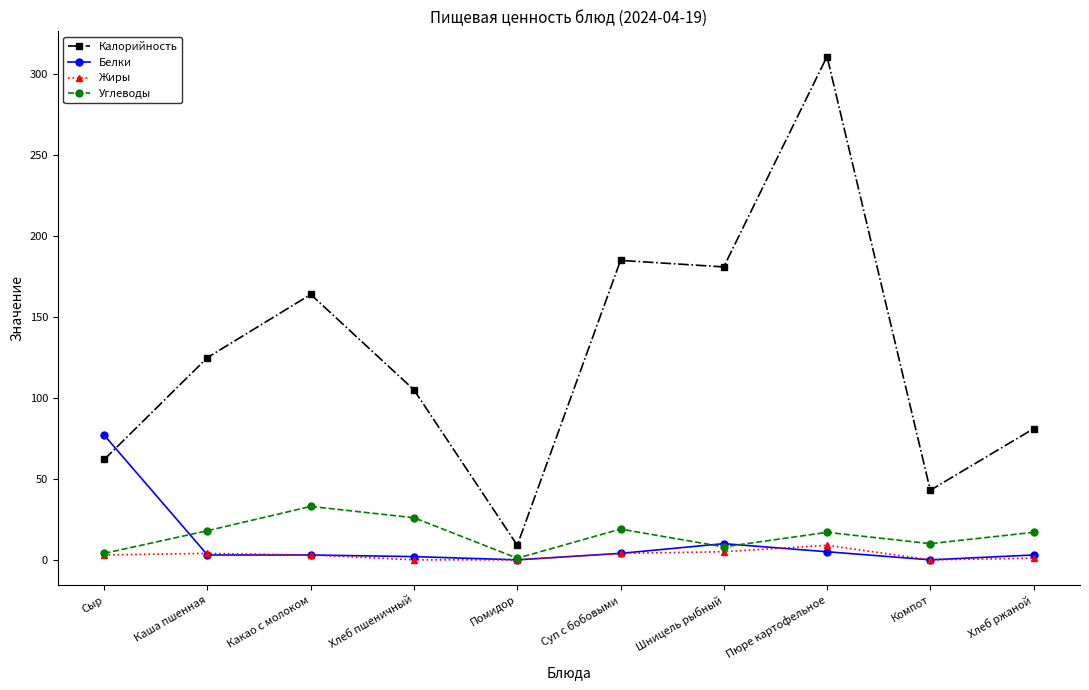

Rank the series by their maximum value, from lowest to highest.

Жиры, Углеводы, Белки, Калорийность